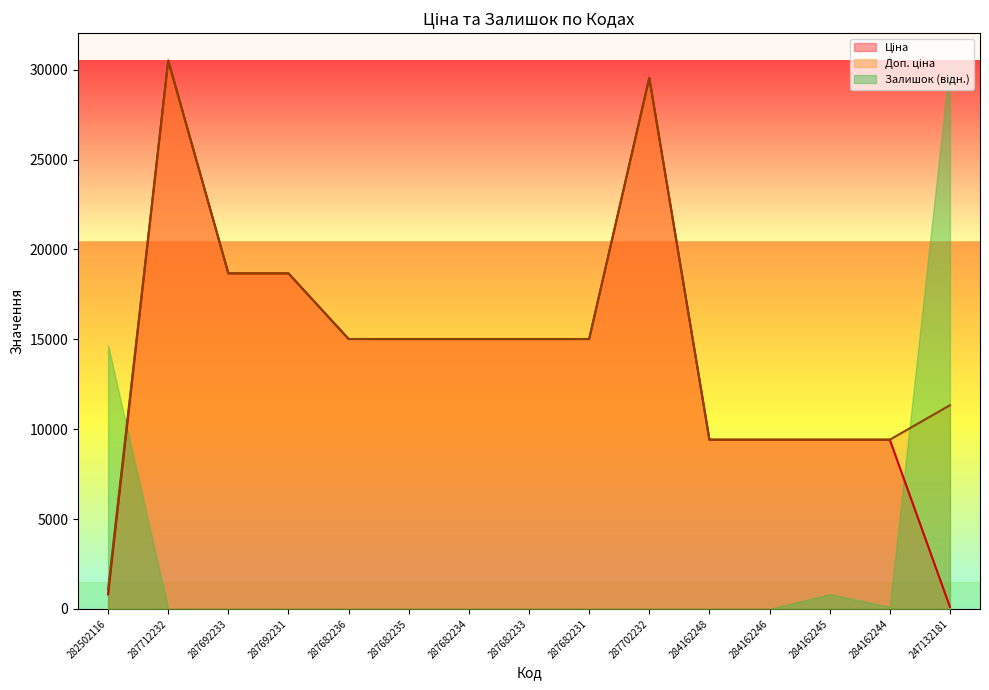

At which label does Ціна reach its minimum?

247132181